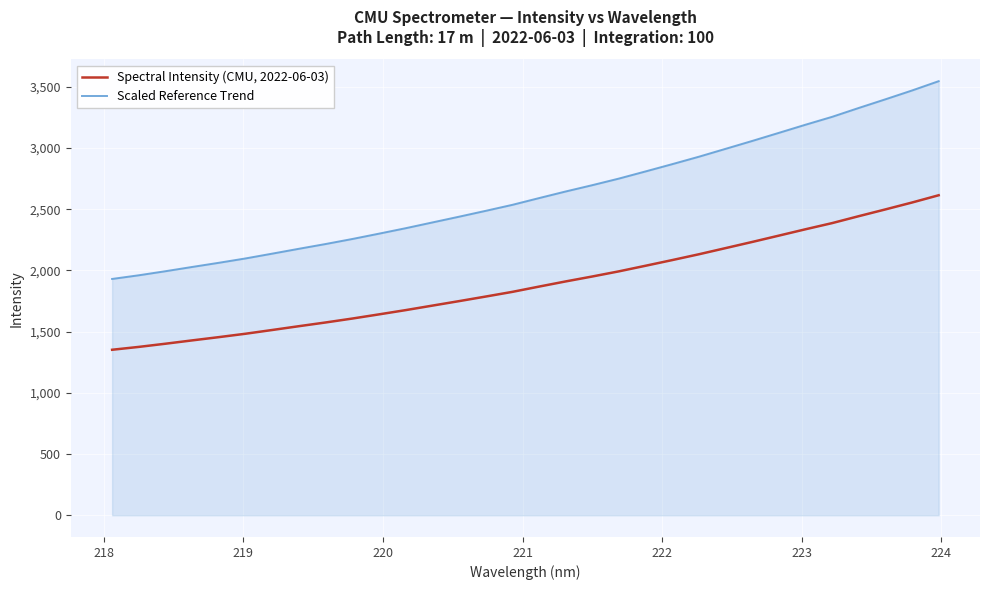

List the series in order of their overall mean, lowest first.

Spectral Intensity (CMU, 2022-06-03), Scaled Reference Trend